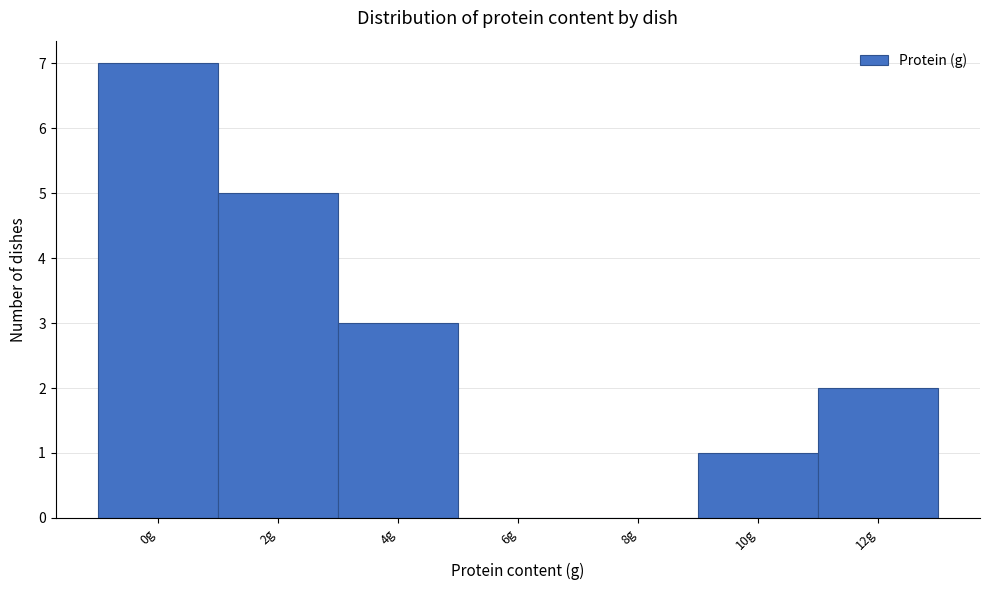

Reading left to right, list all the values displayed in this chart.

0g=7	2g=5	4g=3	6g=0	8g=0	10g=1	12g=2